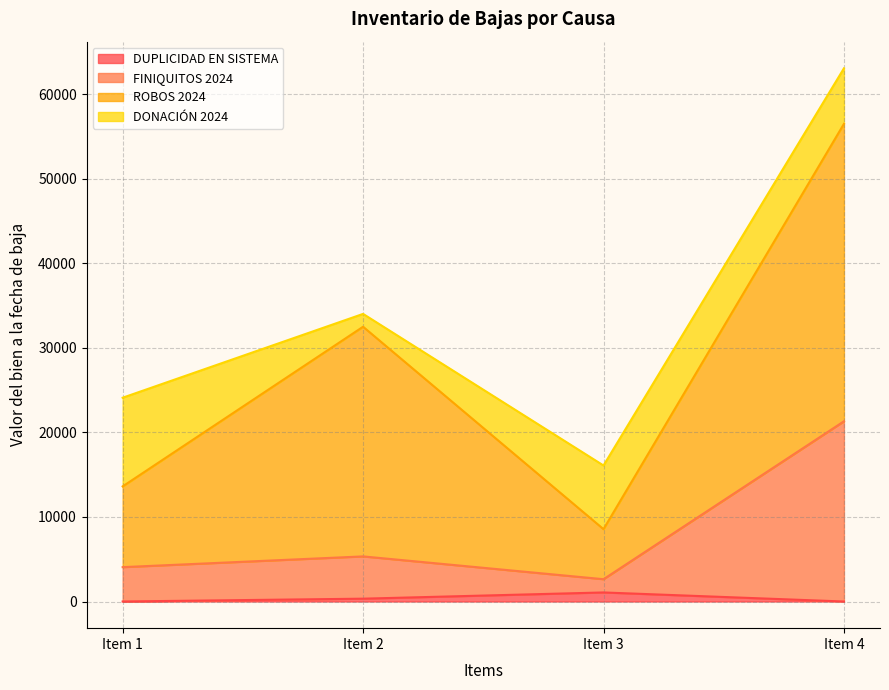

True or false: DUPLICIDAD EN SISTEMA and FINIQUITOS 2024 cross at least once.

False